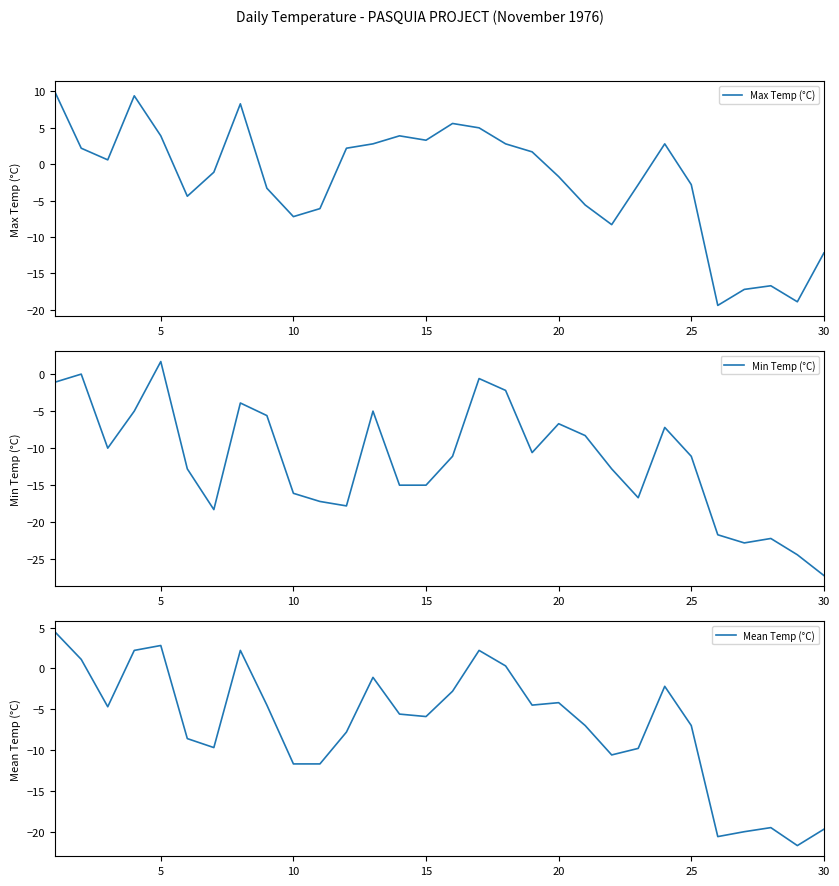

In Max Temp (°C), how many points are higher than both neighbors (excluding endpoints)?

6